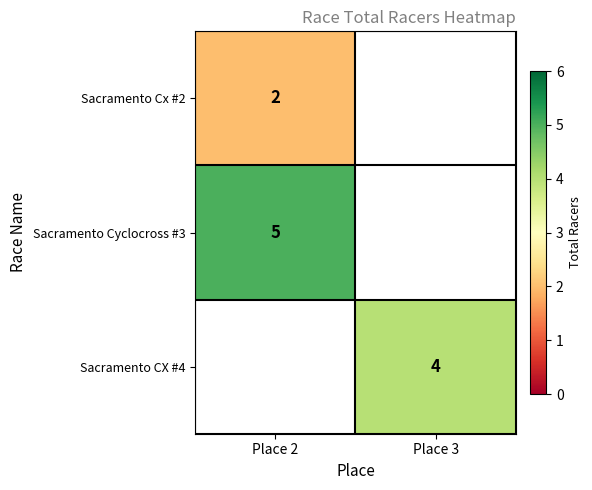

Between Place 2 and Place 3, which is larger?

Place 3